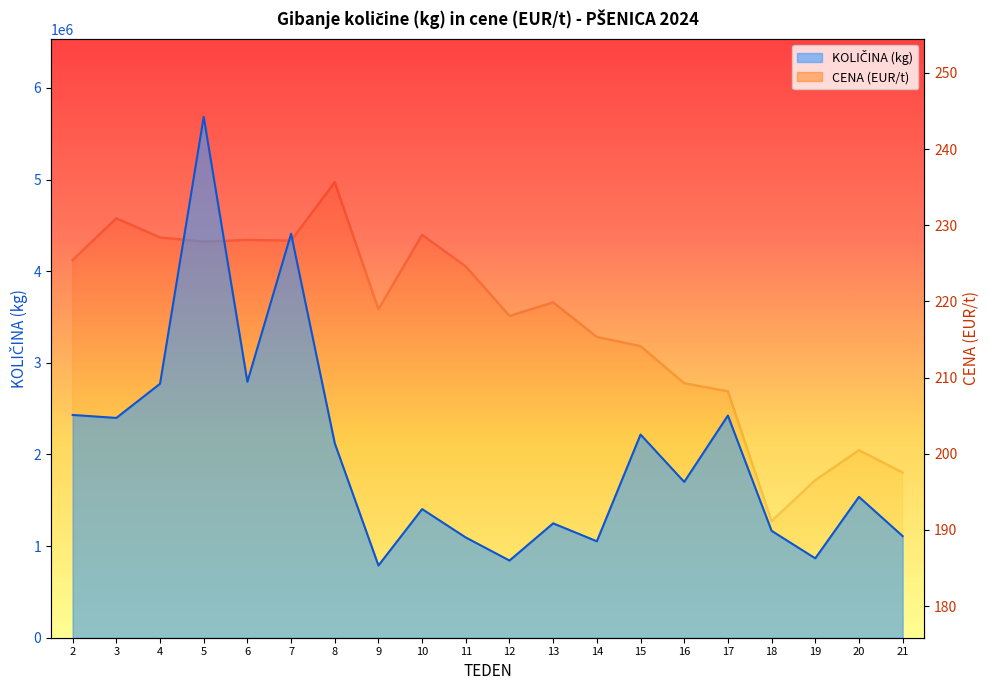

Reading left to right, transcribe all the data shown in this chart.

KOLIČINA (kg): 2=2431320.0	3=2398720.0	4=2771520.0	5=5684520.0	6=2793190.0	7=4408800.0	8=2121990.0	9=788540.0	10=1403840.0	11=1093724.0	12=842260.0	13=1248206.0	14=1052456.0	15=2217235.0	16=1700291.0	17=2424866.0	18=1166805.0	19=866429.0	20=1537284.0	21=1109102.0
CENA (EUR/t): 2=225.4	3=230.9	4=228.4	5=227.8	6=228.1	7=228.0	8=235.6	9=219.0	10=228.7	11=224.6	12=218.1	13=219.9	14=215.3	15=214.1	16=209.2	17=208.2	18=191.1	19=196.5	20=200.5	21=197.5